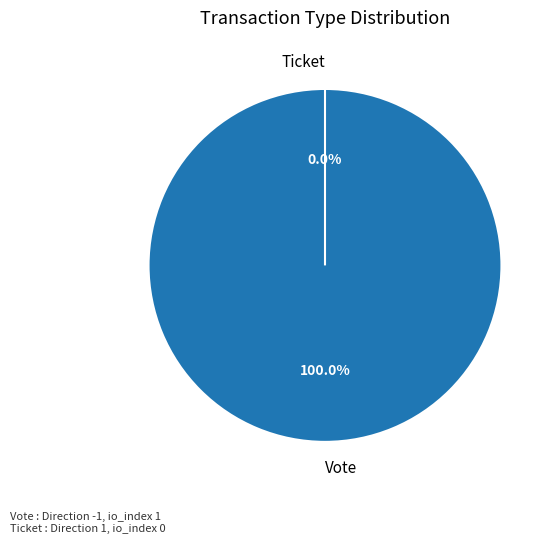

Between Vote and Ticket, which is larger?

Vote